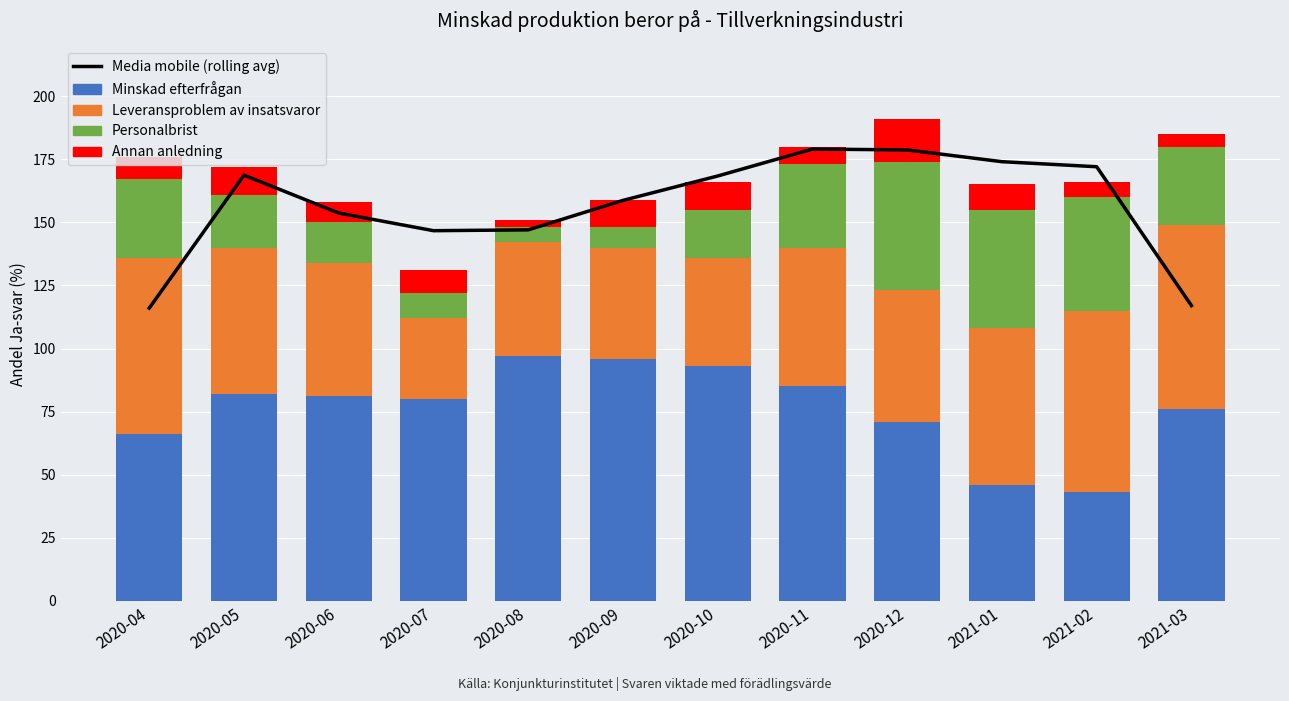

What is the difference between the Leveransproblem av insatsvaror values at 2020-04 and 2020-10?

27.0